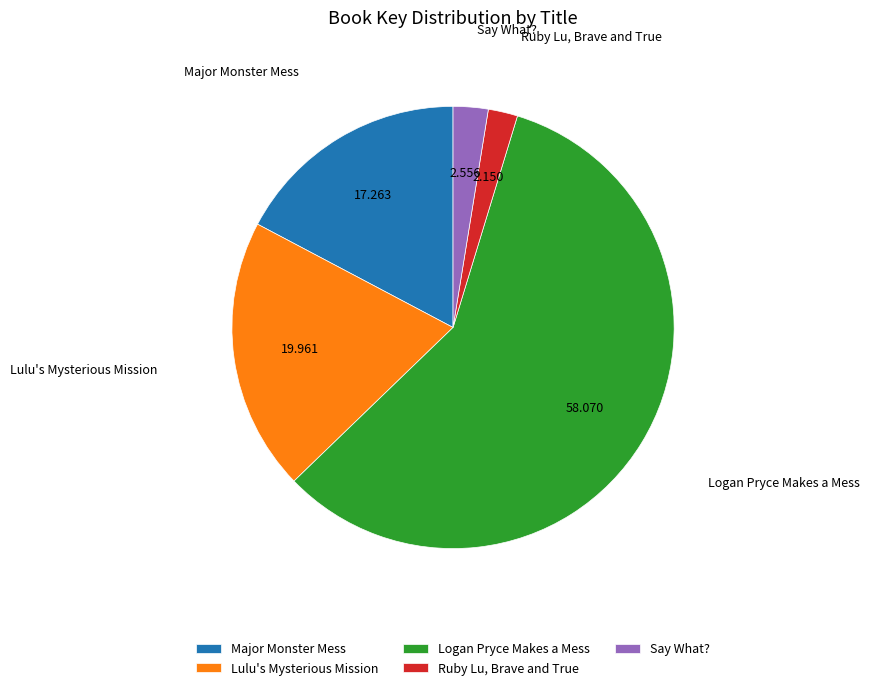

Is the sum of Lulu's Mysterious Mission and Major Monster Mess greater than half?

No